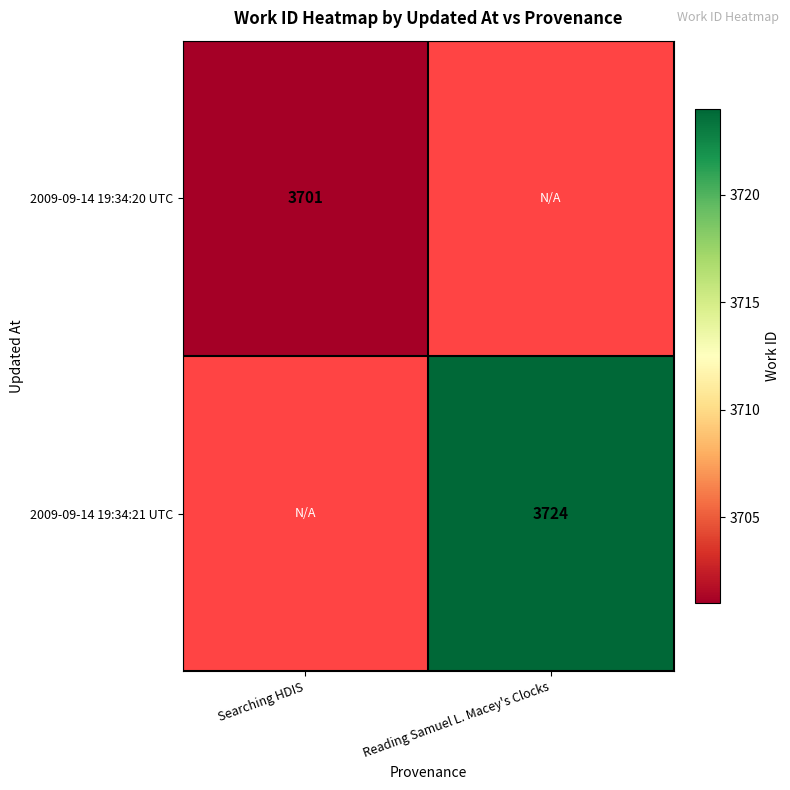

The 2009-09-14 19:34:21 UTC series shows 1150 at Reading Samuel L. Macey's Clocks. True or false?

False